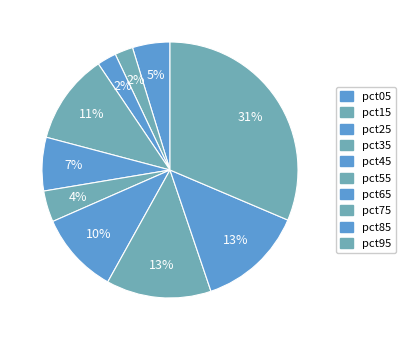

What is the largest slice in the pie chart?

pct95